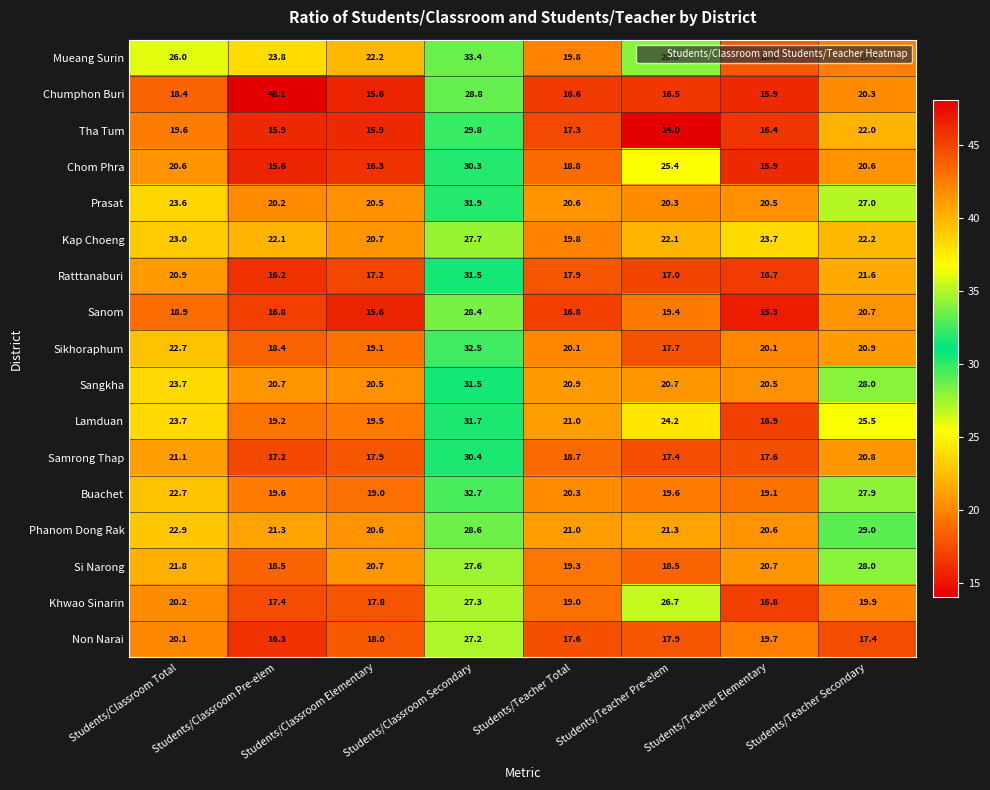

What is the total value across all series at Students/Teacher Secondary?

391.5